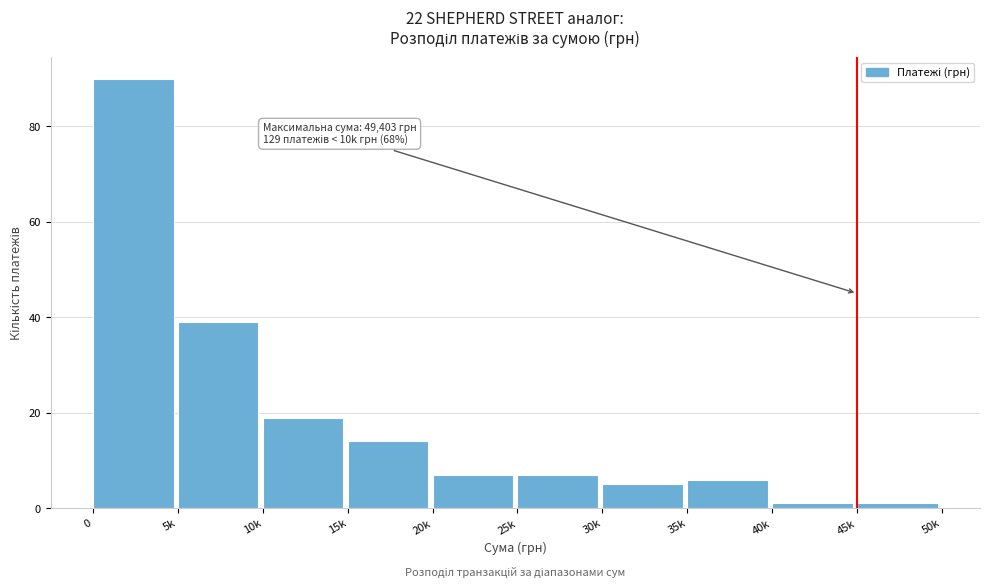

Reading right to left, transcribe all the data shown in this chart.

1	1	6	5	7	7	14	19	39	90